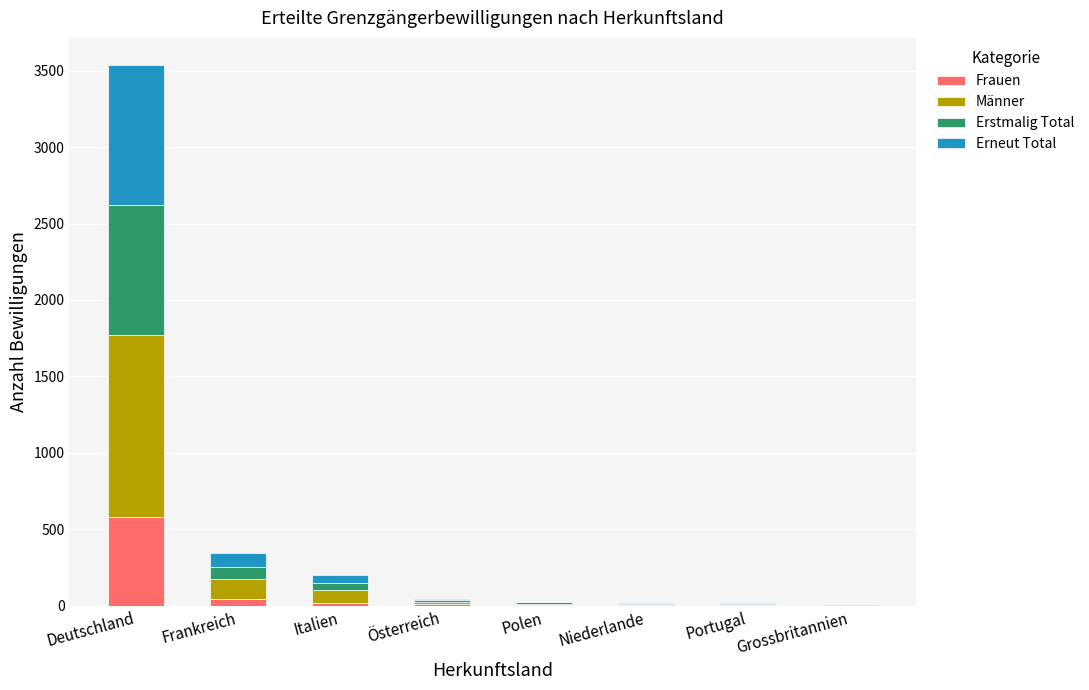

What is the sum of all Frauen values?

656